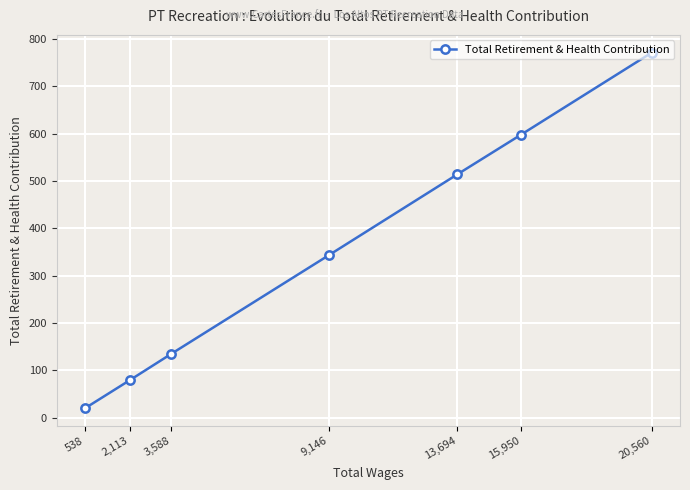

What is the approximate value at 3,588?

135